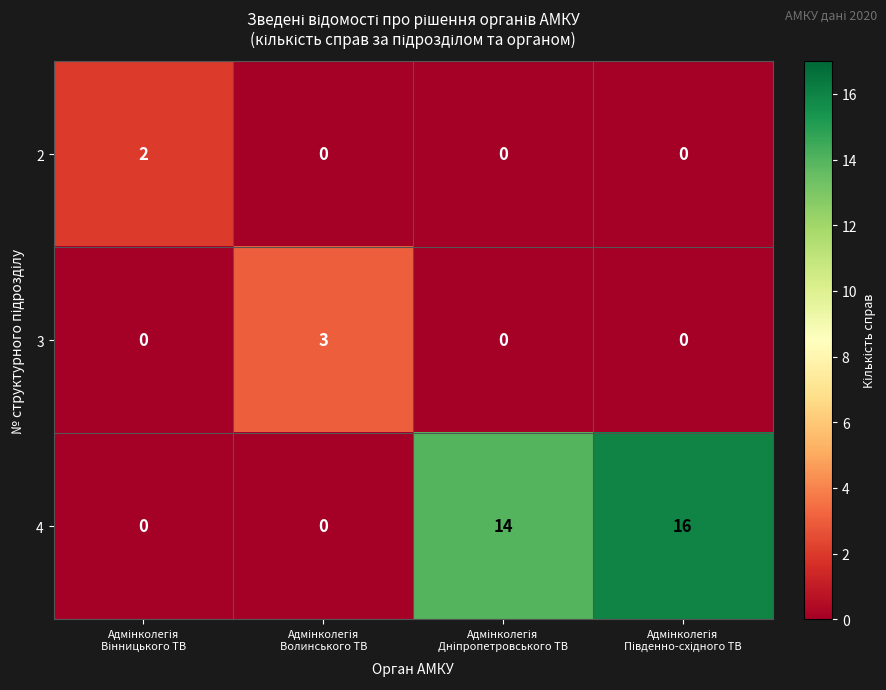

Reading left to right, what are all the values shown in this chart?

2: 2	0	0	0
3: 0	3	0	0
4: 0	0	14	16